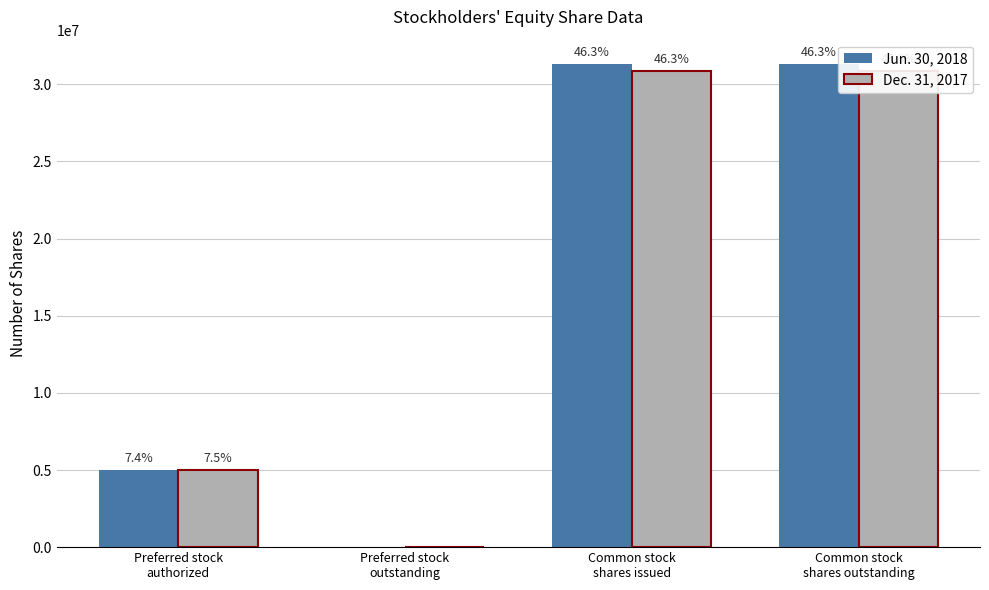

Reading left to right, what are all the values shown in this chart?

Jun. 30, 2018: Preferred stock
authorized=5000000	Preferred stock
outstanding=0	Common stock
shares issued=31328128	Common stock
shares outstanding=31328128
Dec. 31, 2017: Preferred stock
authorized=5000000	Preferred stock
outstanding=0	Common stock
shares issued=30869205	Common stock
shares outstanding=30869205